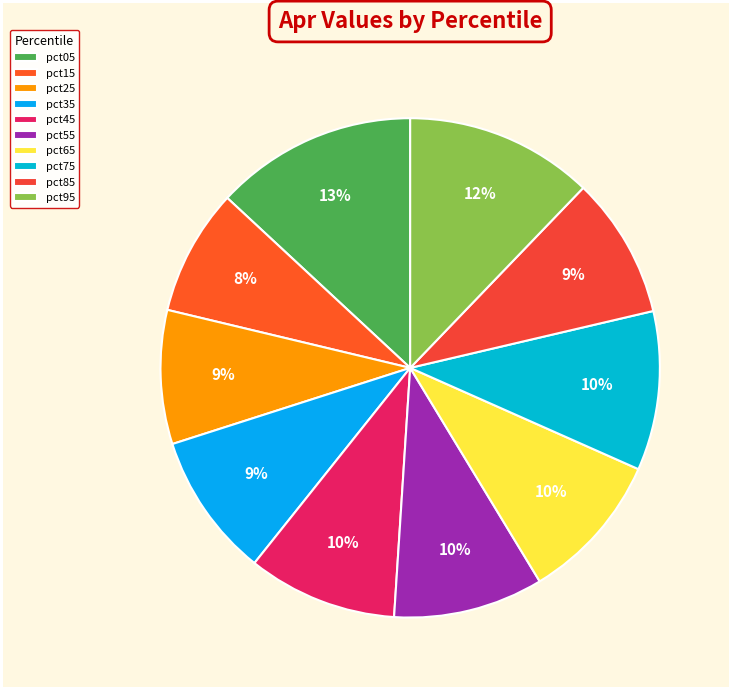

Is it true that pct95 is 20% of the pie?

False